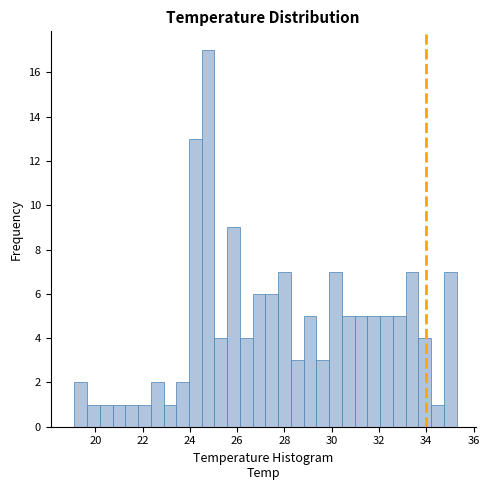

Read against the x-axis, roughly where is the centre of the tallest bar?

24.8